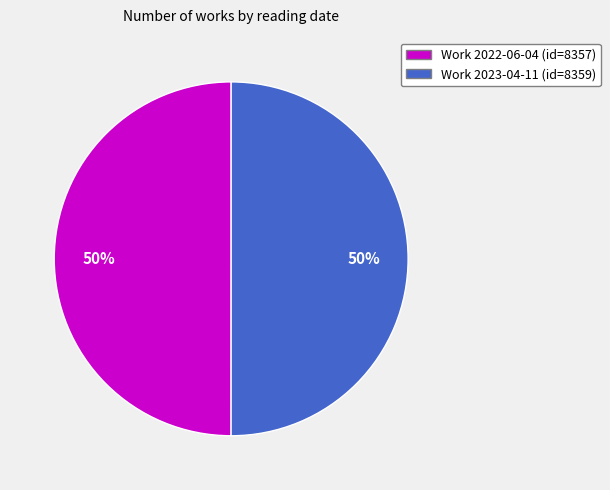

To the nearest percent, what is the average slice percentage?

50%